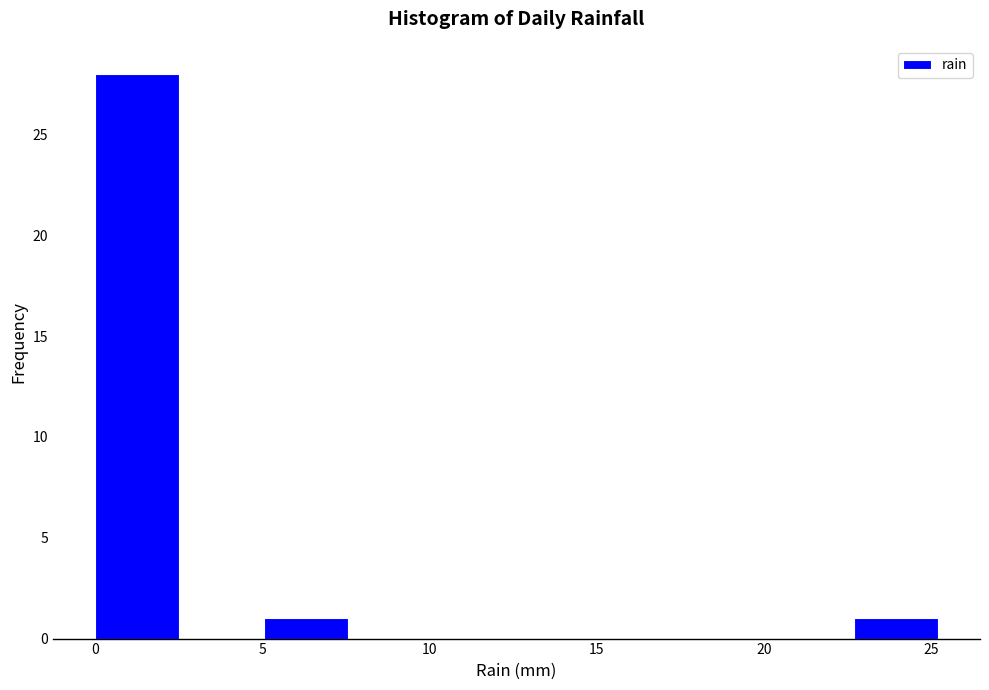

Which range on the x-axis has the tallest bar?

0.0 to 2.5